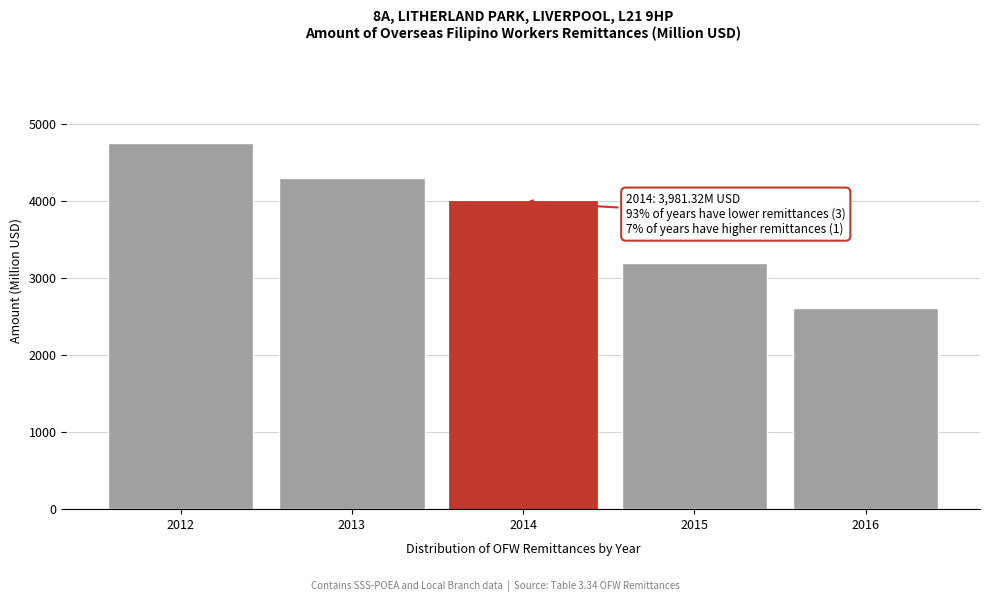

Reading right to left, extract all data points from this chart.

2016=2603.7	2015=3196.2	2014=3981.3	2013=4300.0	2012=4743.9